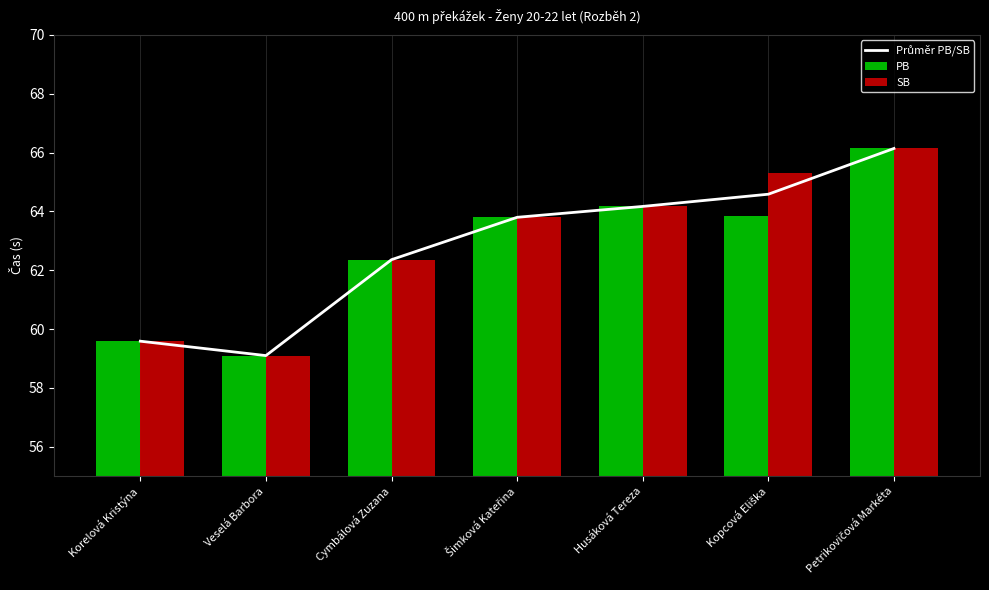

True or false: SB has a value of 1.5 at Korelová Kristýna.

False